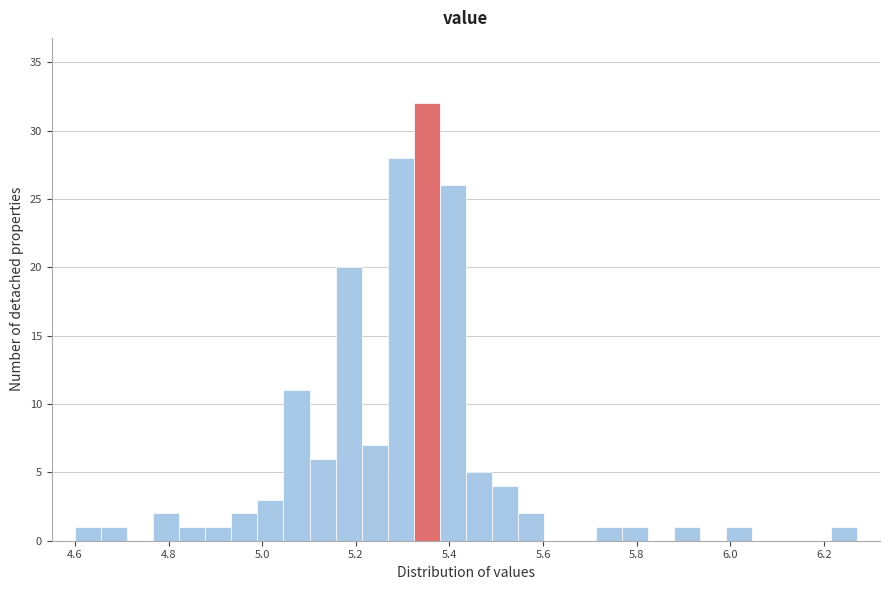

Around what value on the x-axis is the tallest bar? Give the approximate position of its centre, as read against the axis.

5.36